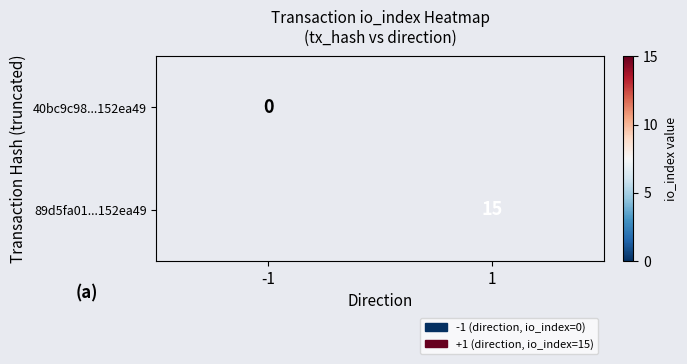

True or false: 89d5fa01...152ea49 has a value of 15.0 at 1.

True